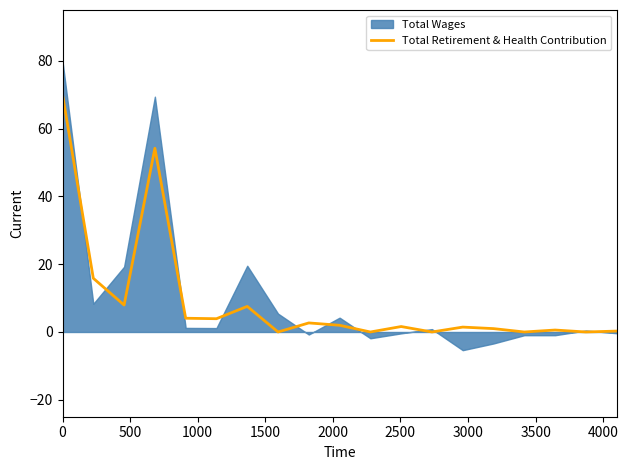

True or false: the data shows 0.2 at 16.

False